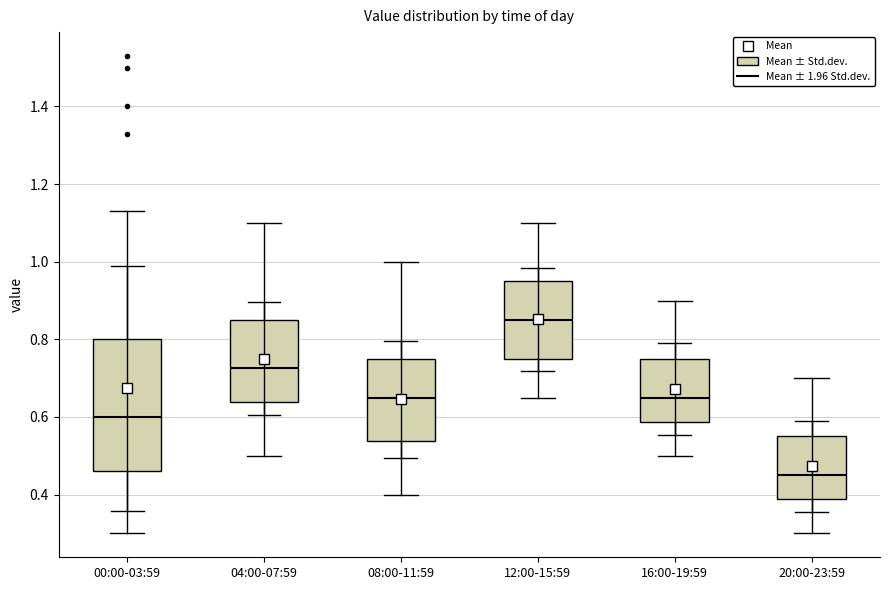

Which box's median line is the lowest?

20:00-23:59